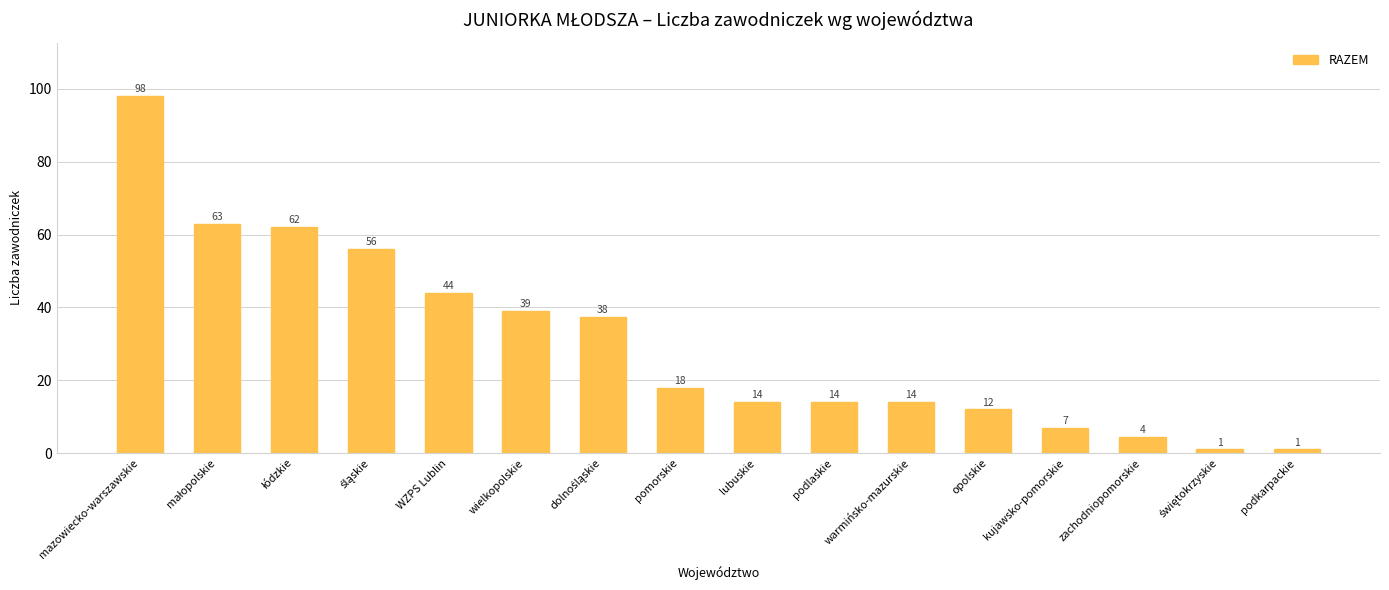

How many data points are less than 18?

8